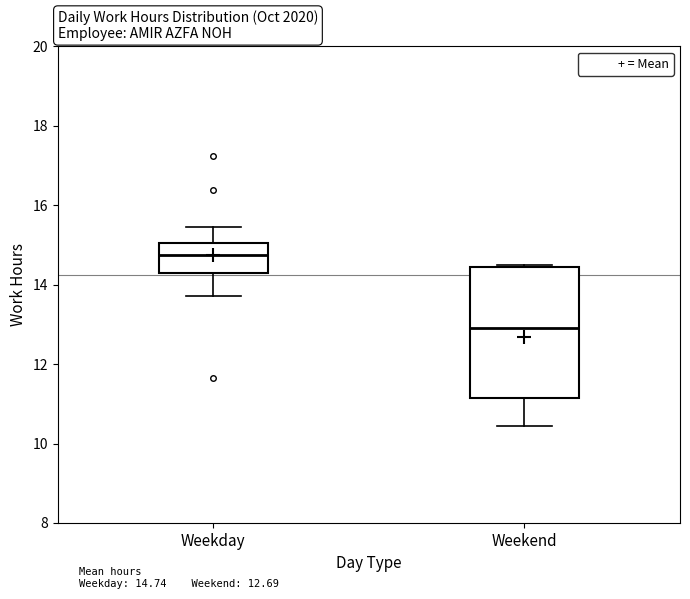

Reading left to right, read every box against the y-axis: the position of its median line, the range the box covers, and the ends of its whiskers. The values are not printed on the chart, so give them approximately, as read against the axis.

Weekday: median 14.8, box 14.4 to 15.0, whiskers 13.8 to 15.4
Weekend: median 13.0, box 11.2 to 14.4, whiskers 10.4 to 14.4